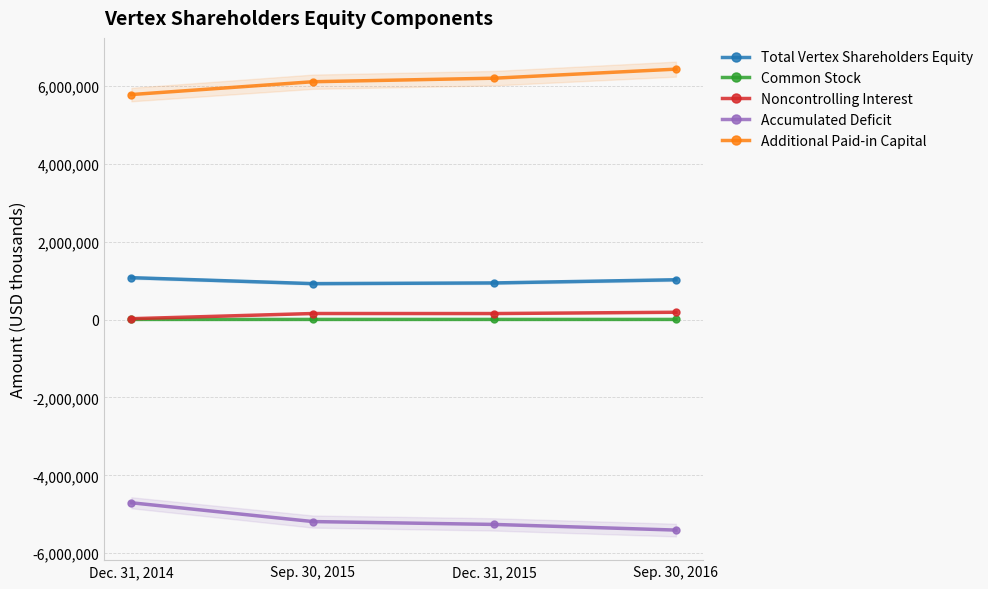

What are all the series names shown in the legend?

Total Vertex Shareholders Equity, Common Stock, Noncontrolling Interest, Accumulated Deficit, Additional Paid-in Capital